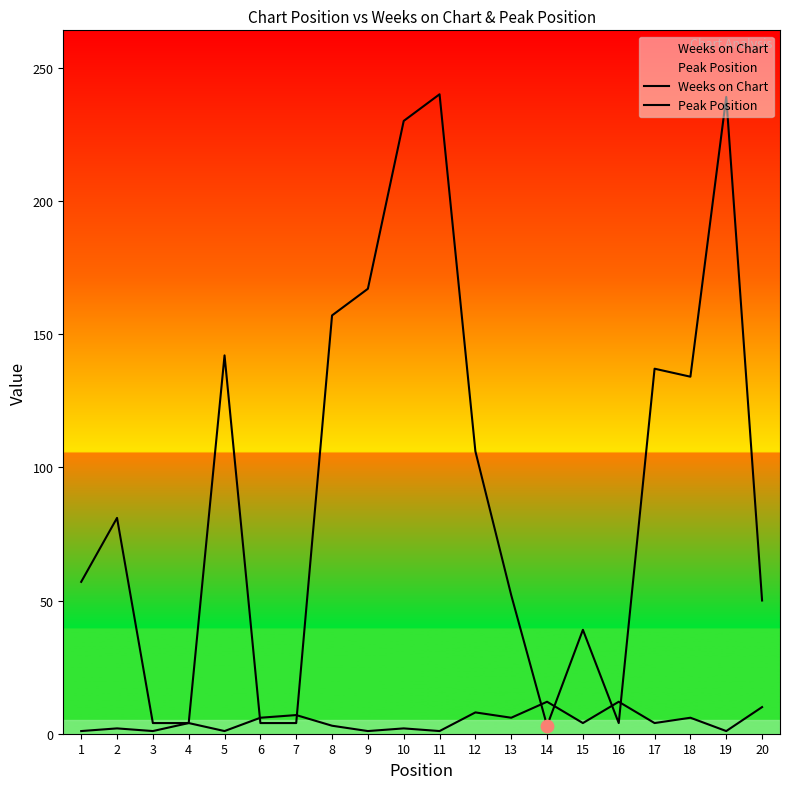

What are all the series names shown in the legend?

Weeks on Chart, Peak Position